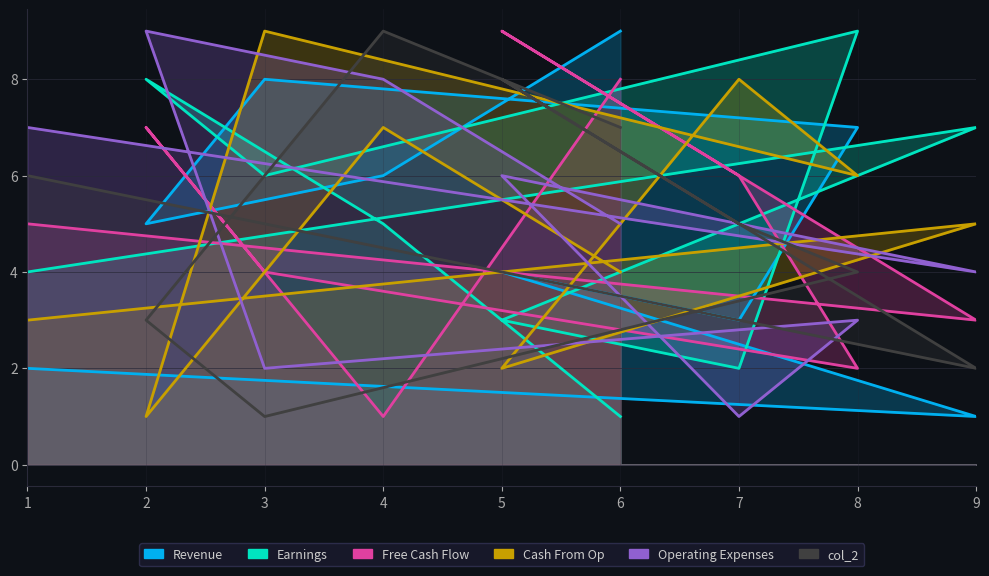

At which category is the sum across all series the highest?

4